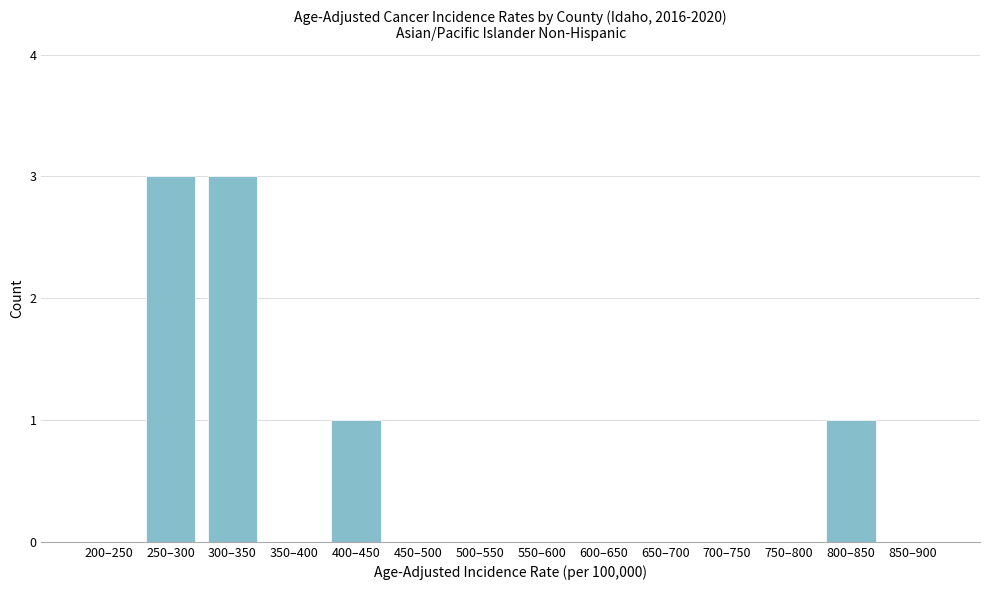

Reading right to left, list all the values displayed in this chart.

850–900=0	800–850=1	750–800=0	700–750=0	650–700=0	600–650=0	550–600=0	500–550=0	450–500=0	400–450=1	350–400=0	300–350=3	250–300=3	200–250=0